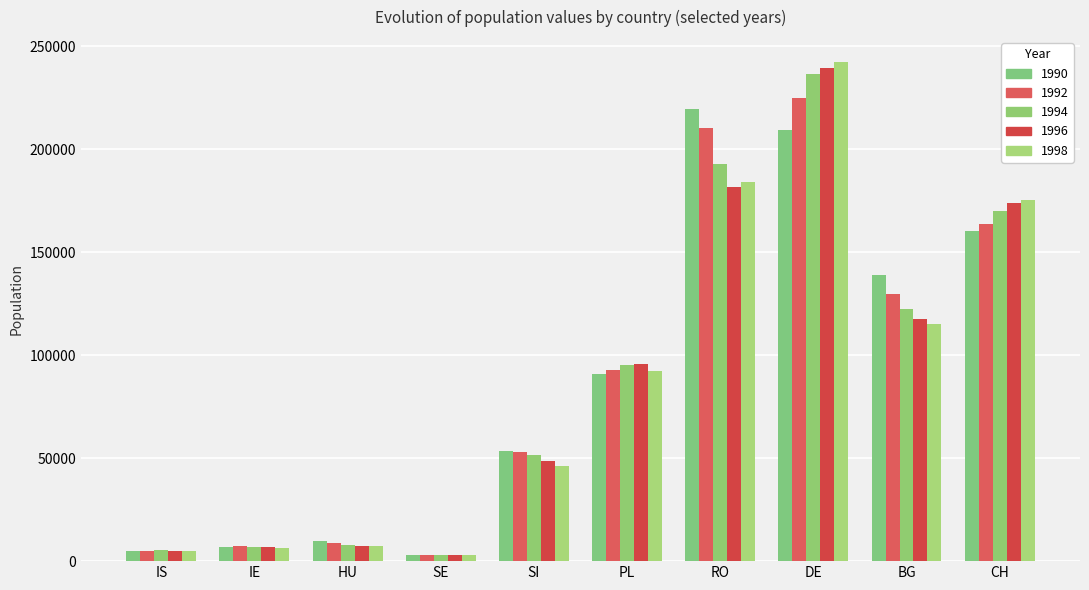

True or false: 1996 has a value of 95470 at PL.

True